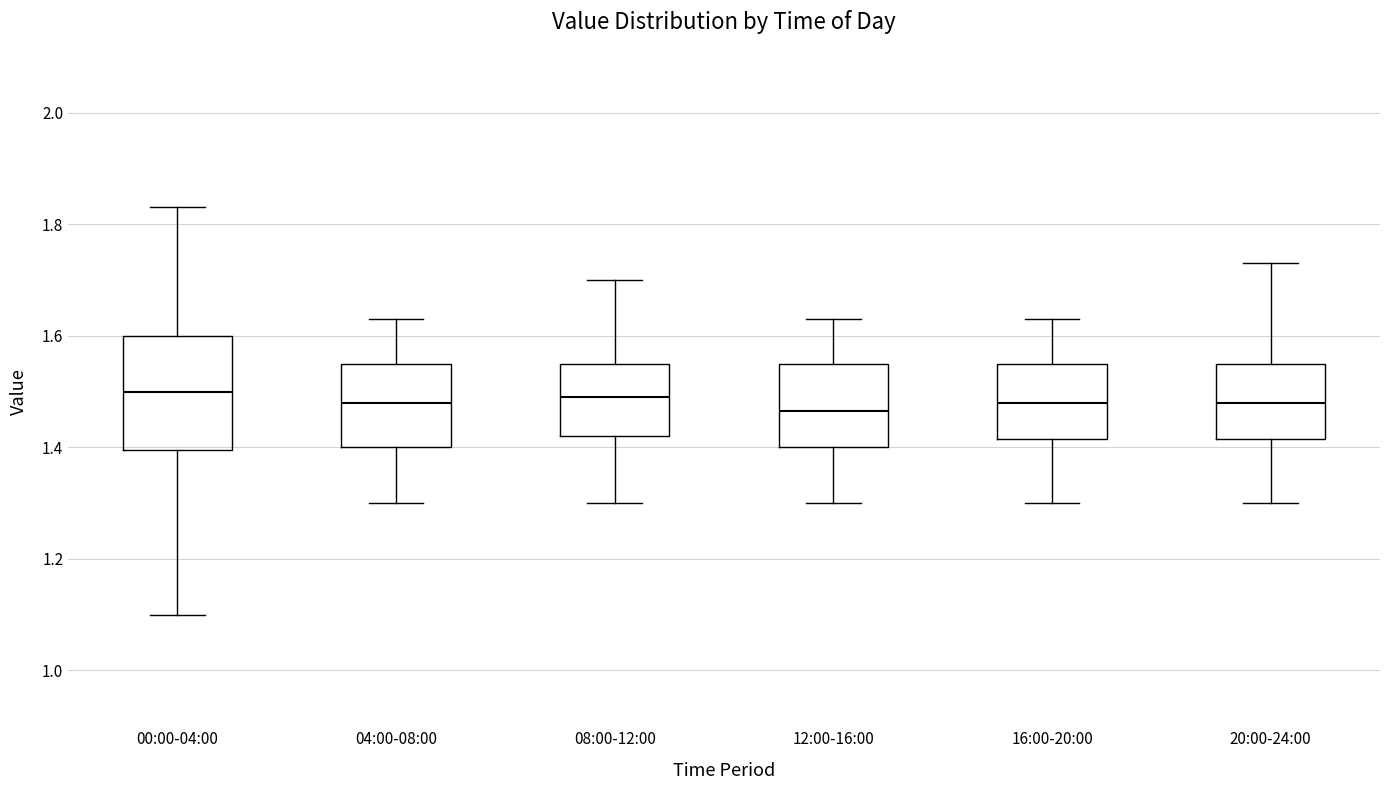

Reading left to right, read every box against the y-axis: the position of its median line, the range the box covers, and the ends of its whiskers. The values are not printed on the chart, so give them approximately, as read against the axis.

00:00-04:00: median 1.50, box 1.40 to 1.60, whiskers 1.10 to 1.84
04:00-08:00: median 1.48, box 1.40 to 1.56, whiskers 1.30 to 1.64
08:00-12:00: median 1.50, box 1.42 to 1.56, whiskers 1.30 to 1.70
12:00-16:00: median 1.46, box 1.40 to 1.56, whiskers 1.30 to 1.64
16:00-20:00: median 1.48, box 1.42 to 1.56, whiskers 1.30 to 1.64
20:00-24:00: median 1.48, box 1.42 to 1.56, whiskers 1.30 to 1.74